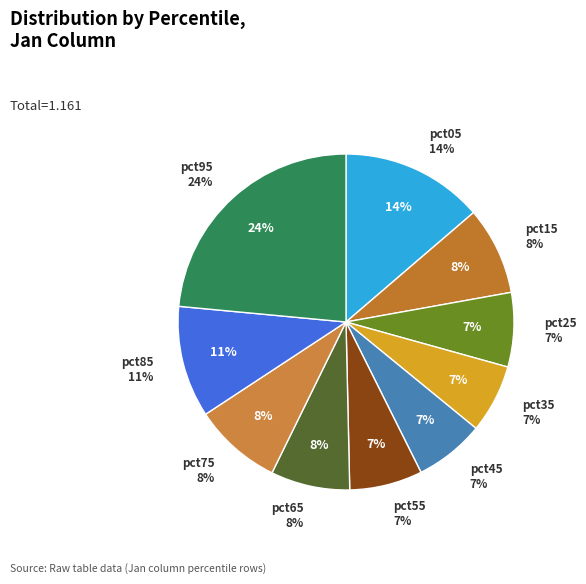

Does pct75 represent more than half of the total?

No